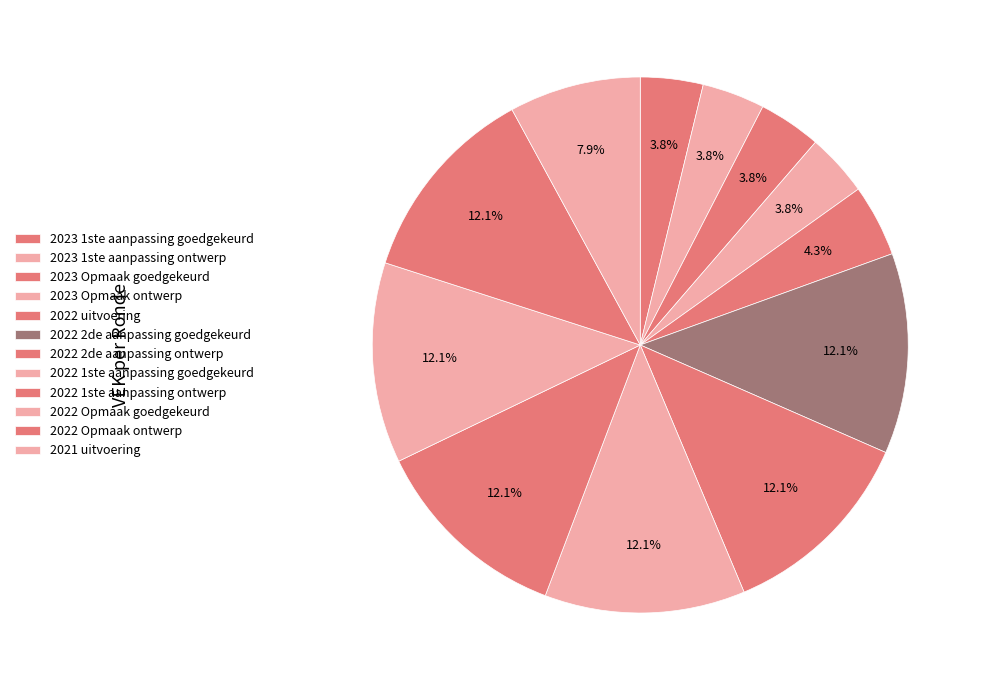

To the nearest percent, what is the difference between the 2022 1ste aanpassing goedgekeurd and 2023 1ste aanpassing goedgekeurd slice percentages?

8%